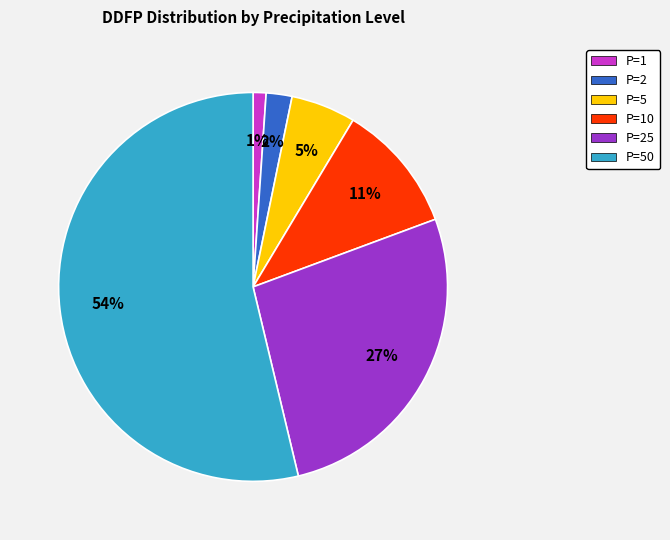

Count the number of slices in the pie.

6